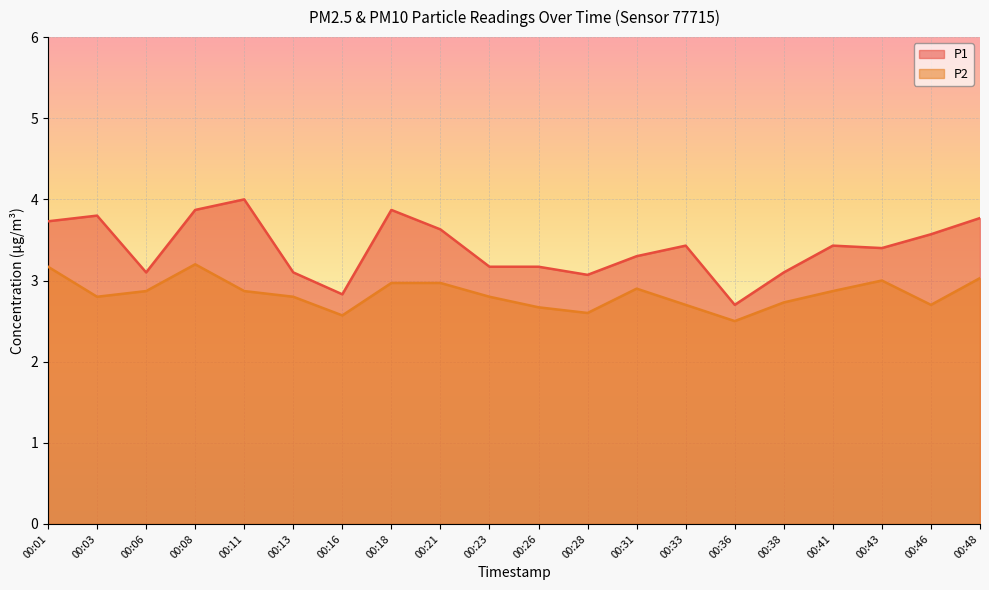

What is the difference between the maximum and minimum values in the P1 series?

1.3